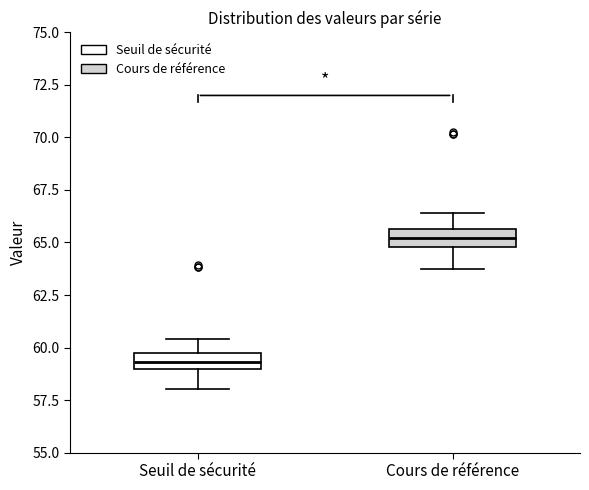

Where does the upper whisker of the box for Seuil de sécurité end on the y-axis? The values are not printed on the chart, so give them approximately, as read against the axis.

60.5